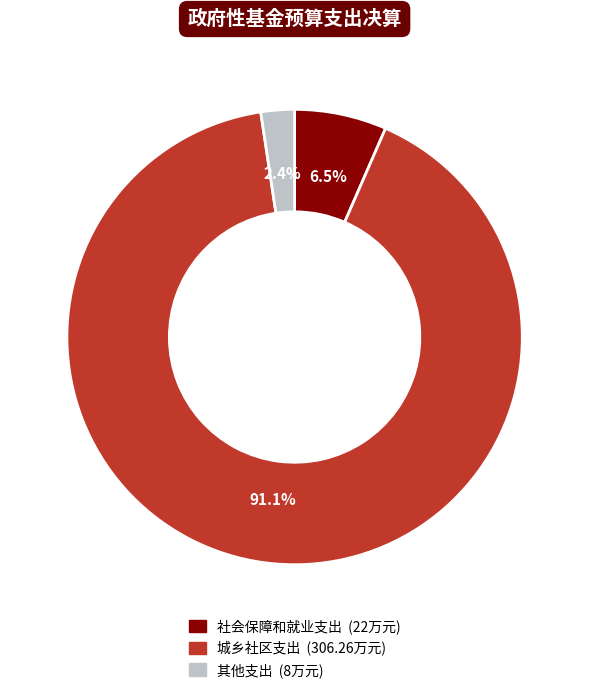

How many segments does this pie chart have?

3